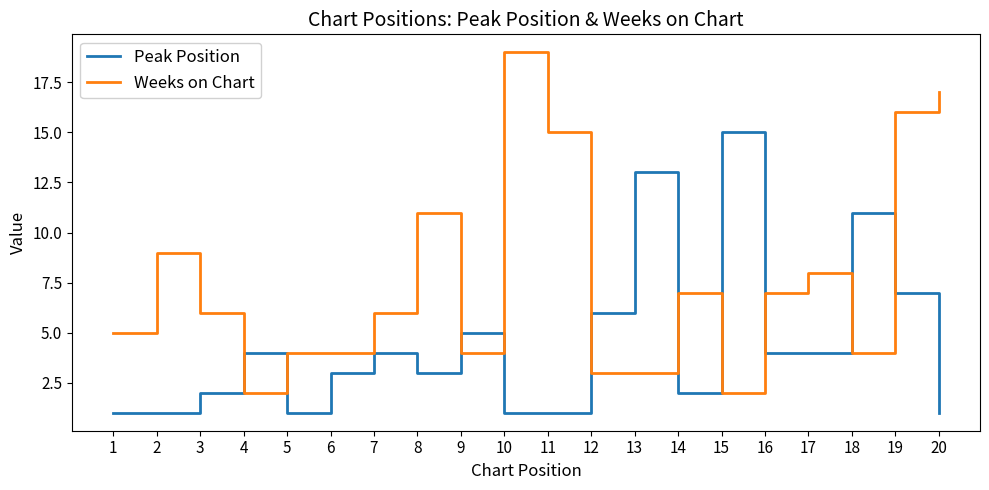

Does the chart display data point markers on the line(s)?

No